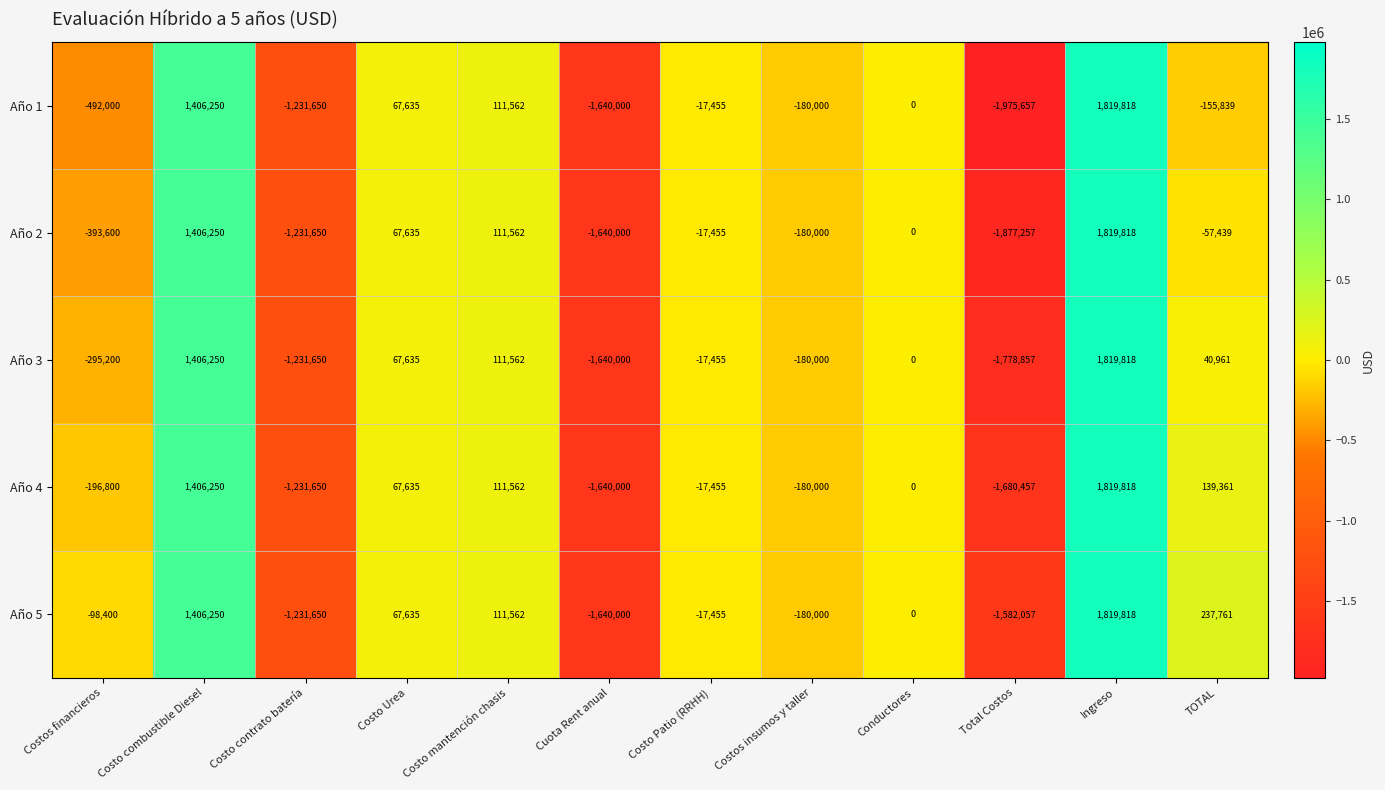

What is the sum of the Año 2 values at Cuota Rent anual and Costo combustible Diesel?

-233750